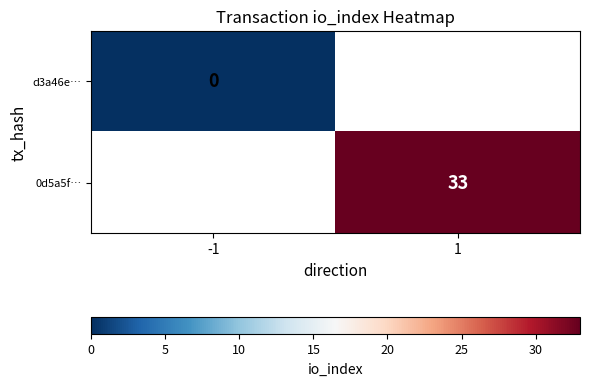

Is the value of 0d5a5f… at 1 greater than the value of d3a46e… at -1?

Yes